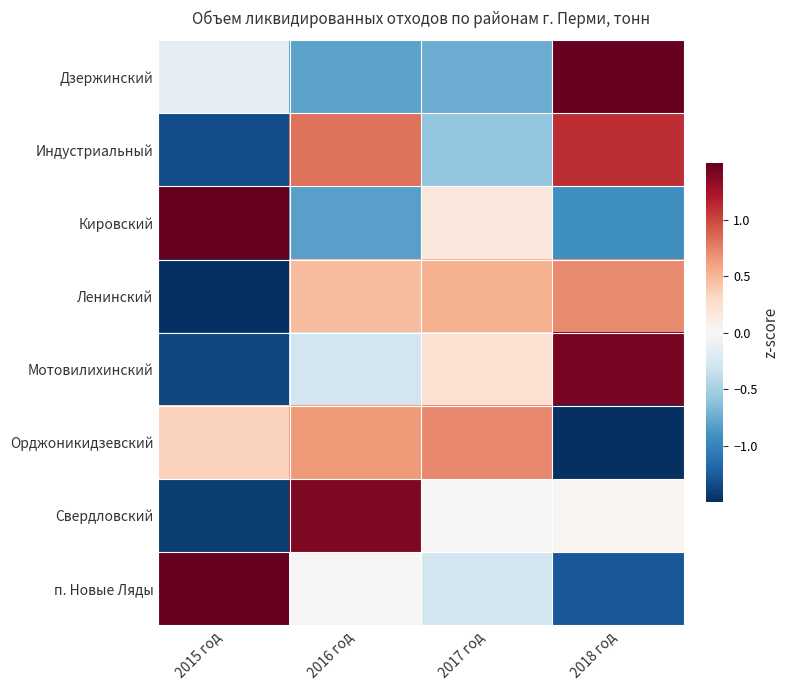

Reading right to left, transcribe all the data shown in this chart.

Дзержинский: 2018 год=1.7	2017 год=-0.7	2016 год=-0.8	2015 год=-0.1
Индустриальный: 2018 год=1.1	2017 год=-0.6	2016 год=0.8	2015 год=-1.3
Кировский: 2018 год=-0.9	2017 год=0.2	2016 год=-0.8	2015 год=1.6
Ленинский: 2018 год=0.7	2017 год=0.5	2016 год=0.5	2015 год=-1.7
Мотовилихинский: 2018 год=1.4	2017 год=0.2	2016 год=-0.3	2015 год=-1.4
Орджоникидзевский: 2018 год=-1.7	2017 год=0.7	2016 год=0.6	2015 год=0.4
Свердловский: 2018 год=0.0	2017 год=-0.0	2016 год=1.4	2015 год=-1.4
п. Новые Ляды: 2018 год=-1.3	2017 год=-0.3	2016 год=0.0	2015 год=1.5